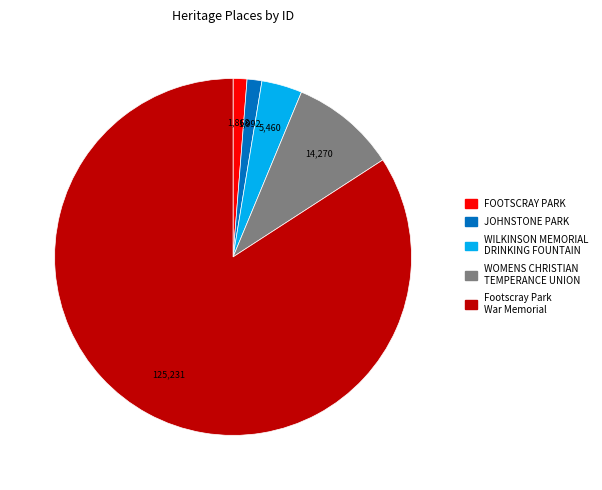

Is there a majority slice in this chart?

Yes